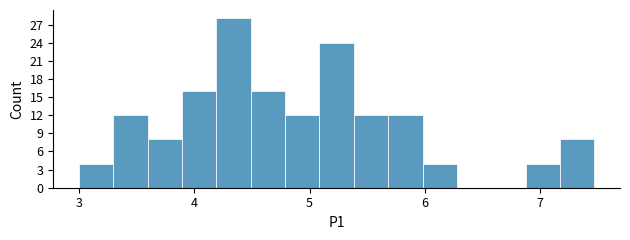

Around what value on the x-axis is the tallest bar? Give the approximate position of its centre, as read against the axis.

4.3